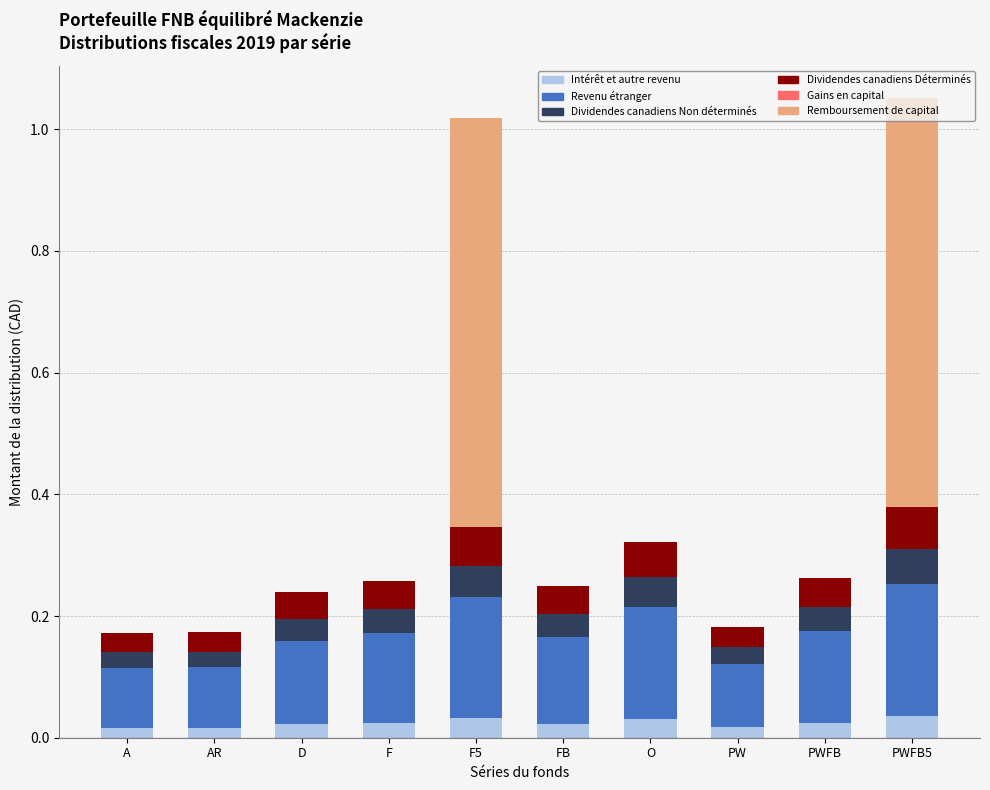

Count the number of data series in this chart.

5